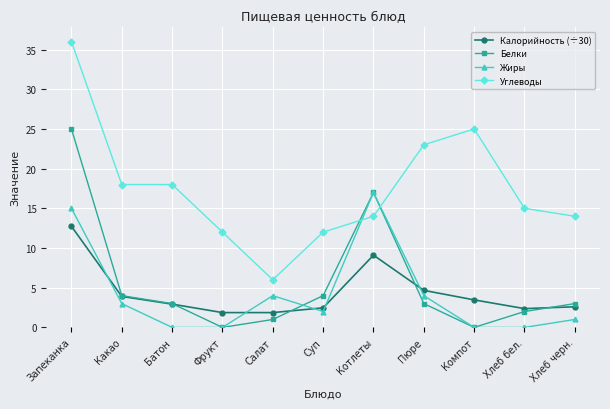

The Жиры series shows 8.7 at Запеканка. True or false?

False